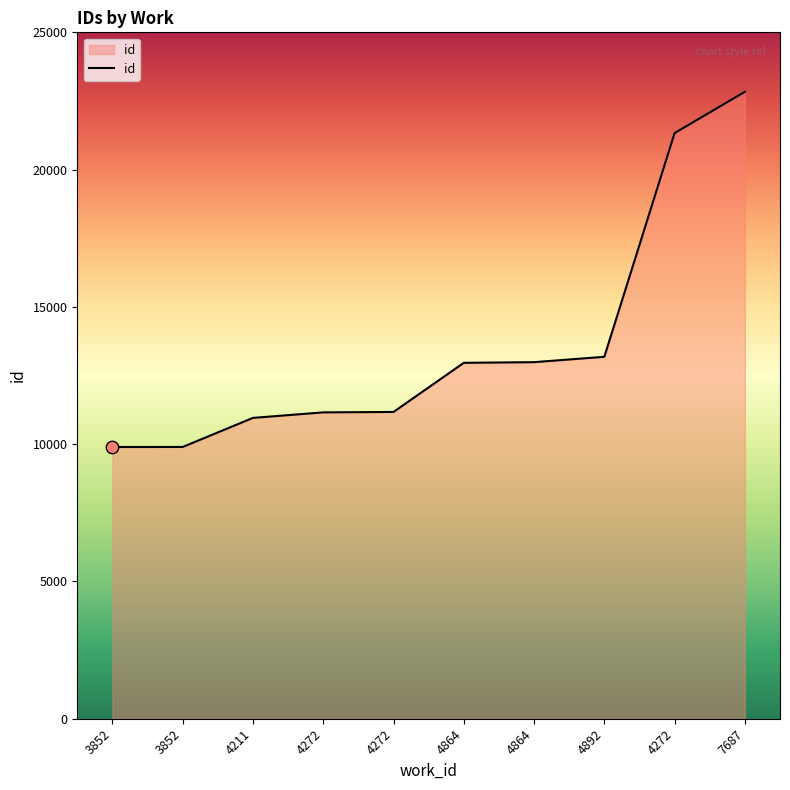

What is the change in value from 3852 to 4864?

+3065